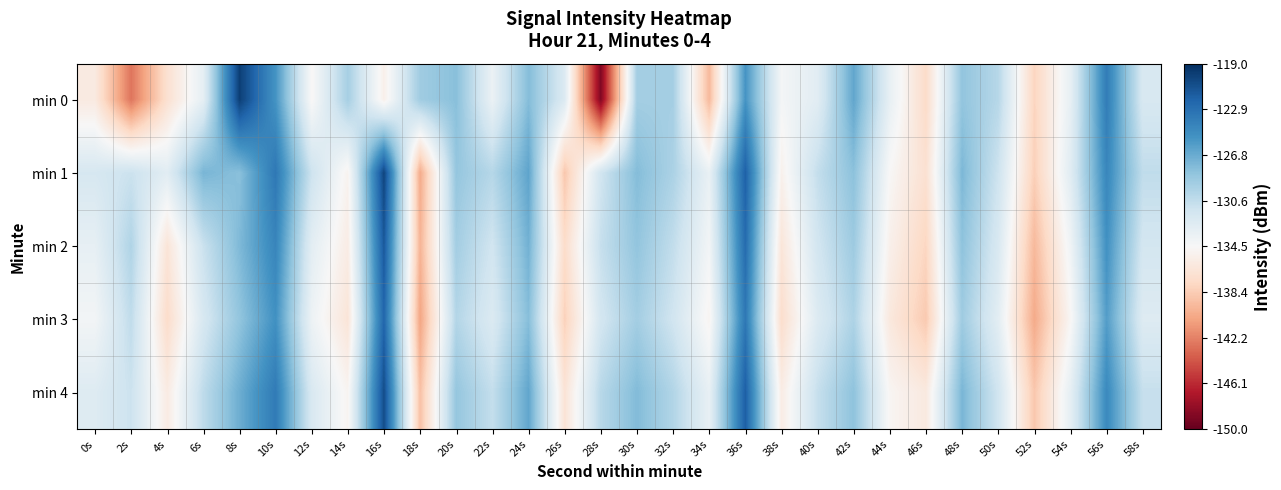

Reading right to left, list all the values displayed in this chart.

min 0: 58s=-132.0	56s=-123.7	54s=-133.2	52s=-137.9	50s=-130.1	48s=-128.4	46s=-137.4	44s=-133.3	42s=-126.4	40s=-132.8	38s=-134.2	36s=-125.3	34s=-139.5	32s=-129.3	30s=-129.2	28s=-148.9	26s=-132.3	24s=-127.8	22s=-133.6	20s=-128.0	18s=-129.0	16s=-135.3	14s=-129.3	12s=-134.7	10s=-125.3	8s=-119.9	6s=-133.1	4s=-136.9	2s=-142.8	0s=-135.9
min 1: 58s=-130.6	56s=-124.4	54s=-132.7	52s=-138.2	50s=-131.3	48s=-127.5	46s=-136.9	44s=-134.6	42s=-128.1	40s=-130.8	38s=-135.2	36s=-121.9	34s=-133.4	32s=-129.6	30s=-127.8	28s=-131.5	26s=-138.7	24s=-126.3	22s=-130.1	20s=-128.5	18s=-140.3	16s=-120.2	14s=-135.0	12s=-131.3	10s=-123.4	8s=-128.0	6s=-127.4	4s=-132.8	2s=-131.2	0s=-131.9
min 2: 58s=-131.7	56s=-125.1	54s=-133.9	52s=-139.5	50s=-132.1	48s=-128.2	46s=-137.8	44s=-135.3	42s=-128.9	40s=-131.6	38s=-136.4	36s=-122.6	34s=-134.1	32s=-130.7	30s=-128.4	28s=-130.9	26s=-137.3	24s=-127.1	22s=-131.5	20s=-129.2	18s=-139.8	16s=-121.4	14s=-135.7	12s=-132.9	10s=-124.3	8s=-127.6	6s=-131.1	4s=-136.5	2s=-129.8	0s=-133.2
min 3: 58s=-132.5	56s=-125.9	54s=-134.7	52s=-140.3	50s=-132.9	48s=-129.0	46s=-138.6	44s=-136.1	42s=-129.7	40s=-132.4	38s=-137.2	36s=-123.4	34s=-134.9	32s=-131.5	30s=-129.2	28s=-131.7	26s=-138.1	24s=-127.9	22s=-132.3	20s=-130.0	18s=-140.6	16s=-122.2	14s=-136.5	12s=-133.7	10s=-125.1	8s=-128.4	6s=-132.0	4s=-137.3	2s=-130.6	0s=-134.1
min 4: 58s=-130.9	56s=-124.6	54s=-133.1	52s=-138.7	50s=-131.5	48s=-127.4	46s=-136.0	44s=-134.8	42s=-128.2	40s=-130.9	38s=-135.7	36s=-121.8	34s=-133.3	32s=-129.9	30s=-127.7	28s=-130.2	26s=-136.6	24s=-126.4	22s=-130.8	20s=-128.5	18s=-139.1	16s=-120.7	14s=-134.9	12s=-132.1	10s=-123.6	8s=-126.9	6s=-130.5	4s=-135.8	2s=-131.2	0s=-132.5